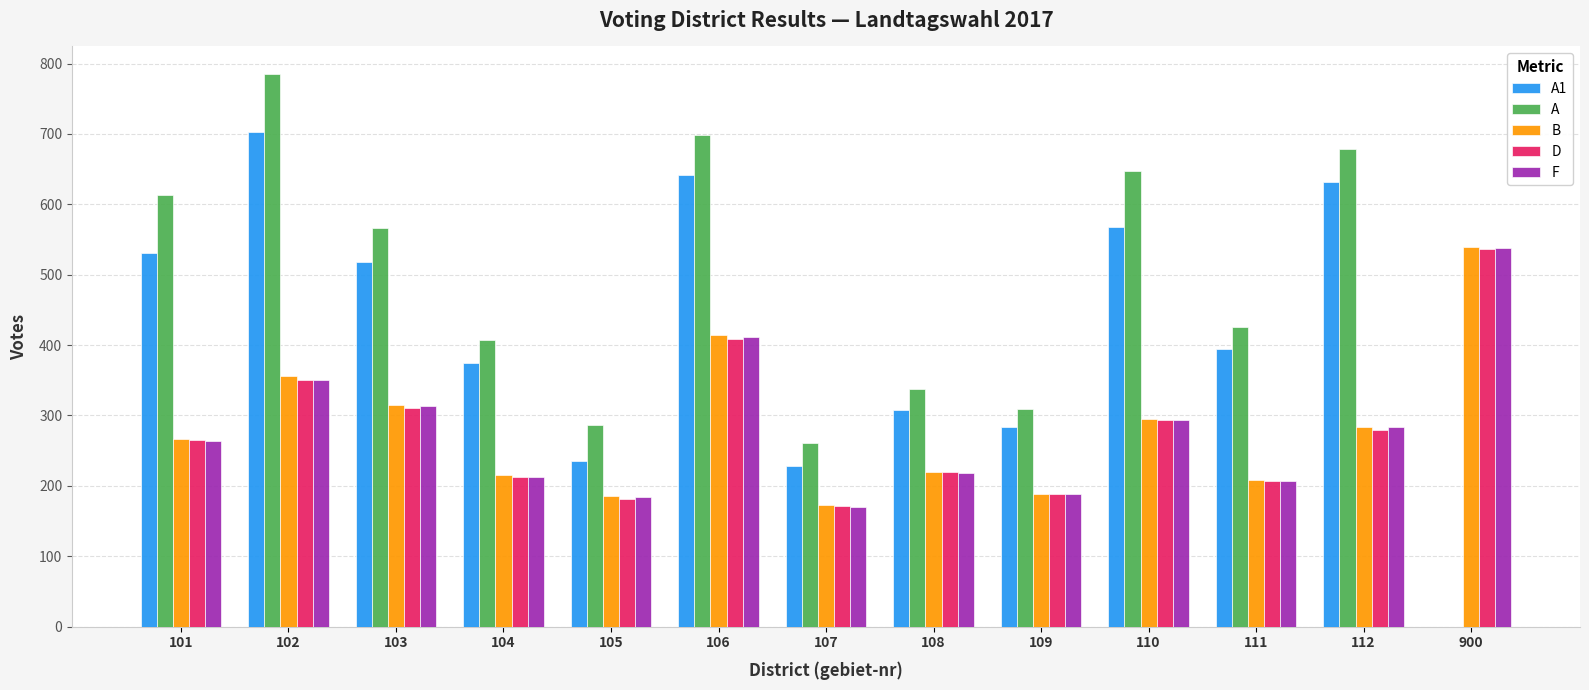

Is the value of F at 103 greater than the value of B at 112?

Yes